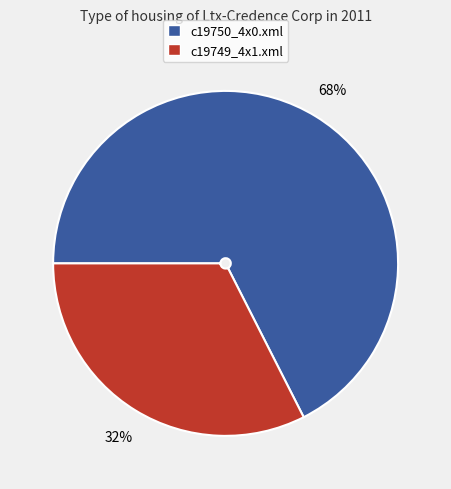

To the nearest percent, what is the combined percentage of c19750_4x0.xml and c19749_4x1.xml?

100%